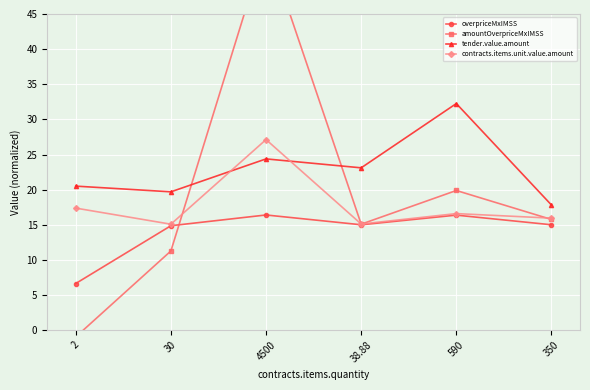

Reading left to right, what are all the values shown in this chart?

overpriceMxIMSS: 6.6	14.9	16.4	15.0	16.4	15.0
amountOverpriceMxIMSS: -1.0	11.3	55.0	15.1	19.9	15.8
tender.value.amount: 20.5	19.7	24.4	23.1	32.3	17.8
contracts.items.unit.value.amount: 17.4	15.1	27.1	15.1	16.6	15.9